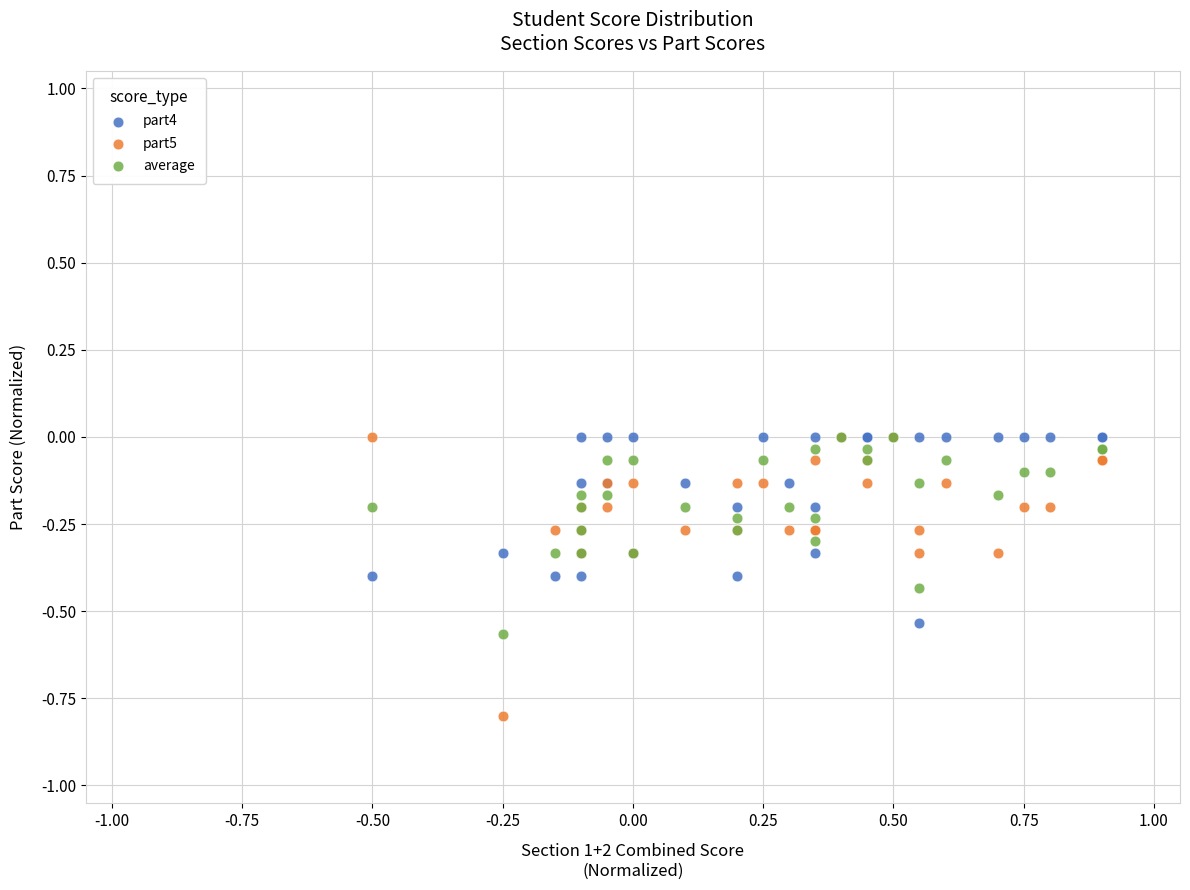

What are all the series names shown in the legend?

part4, part5, average